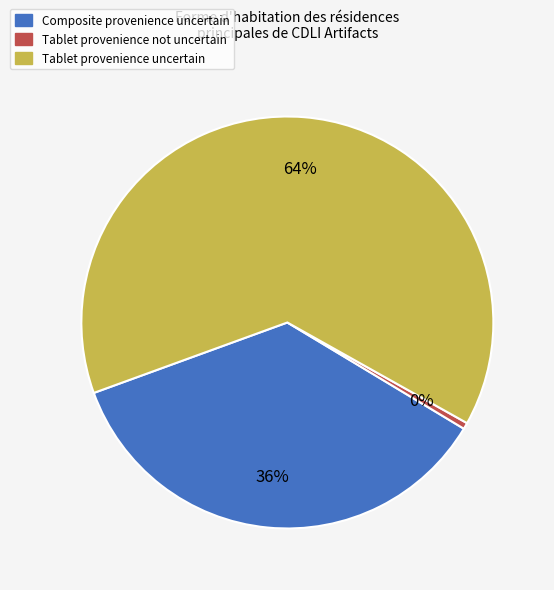

Is there any slice that represents more than half of the pie?

Yes